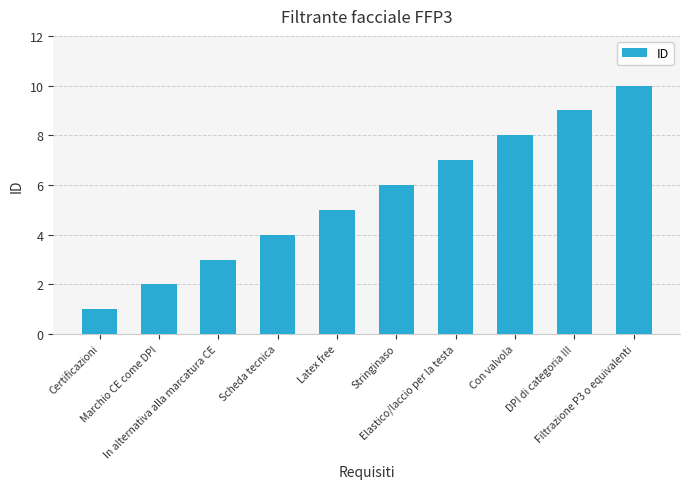

What is the sum of the values at Latex free and DPI di categoria III?

14